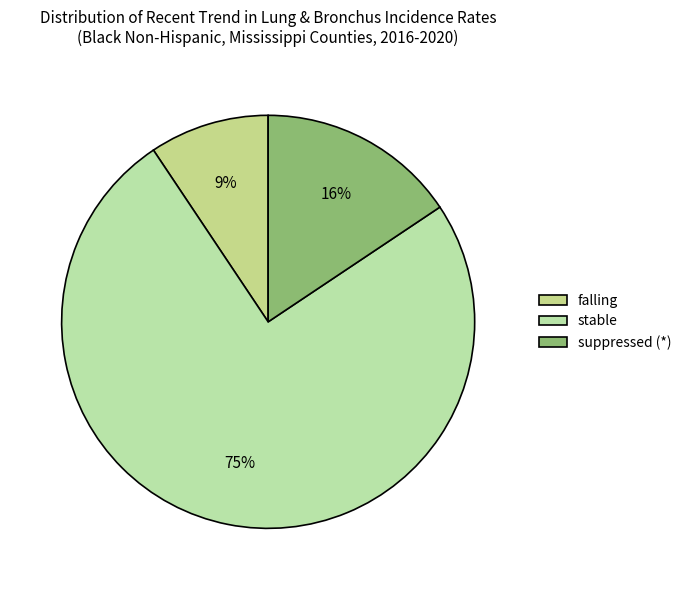

To the nearest percent, what portion does falling represent?

9%